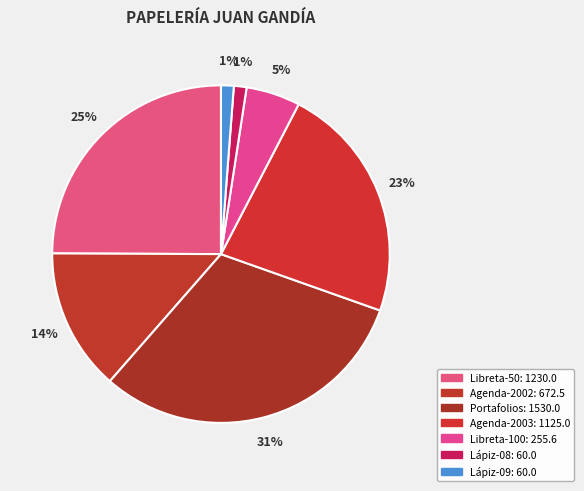

How many segments does this pie chart have?

7